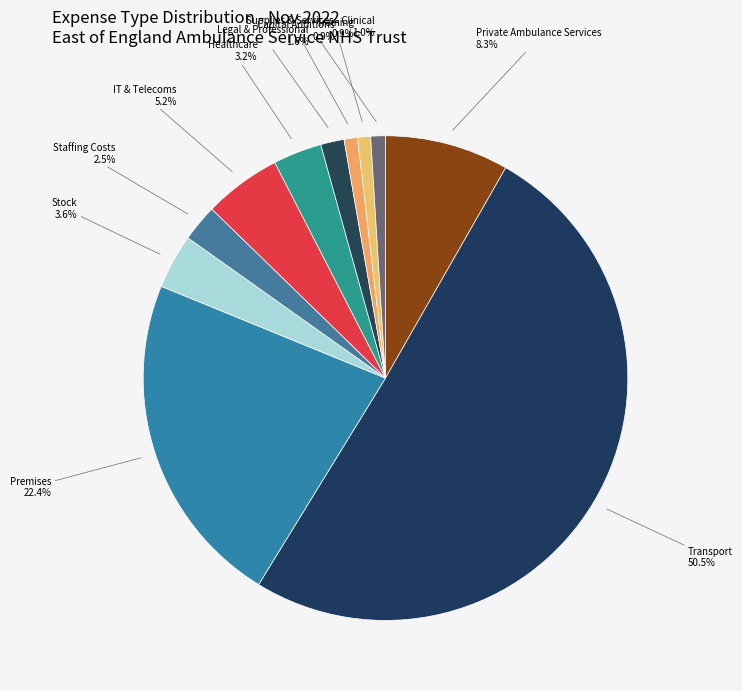

Count the number of slices in the pie.

11